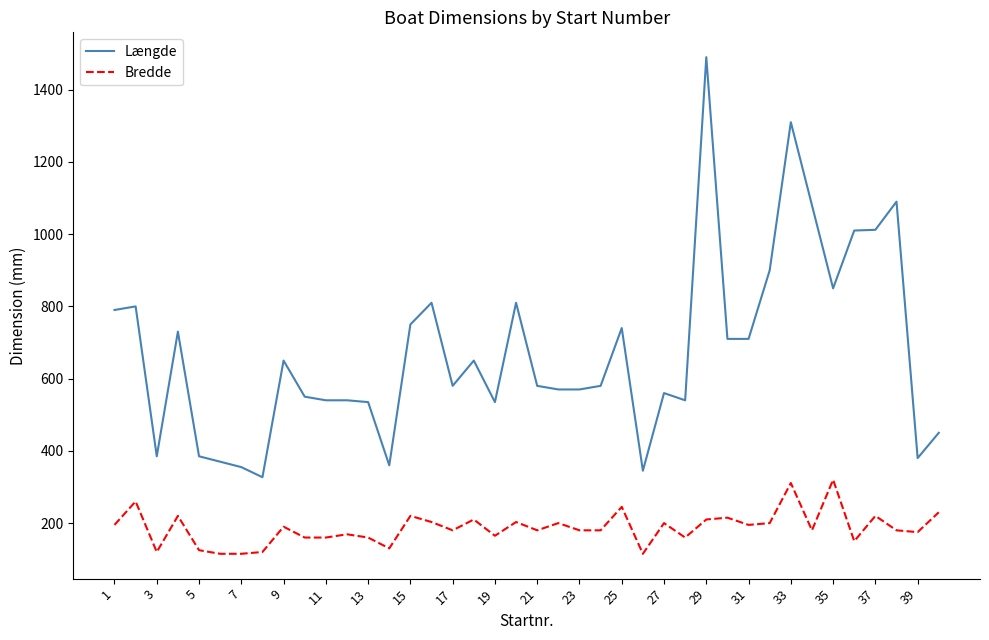

What is the smallest value displayed?

115